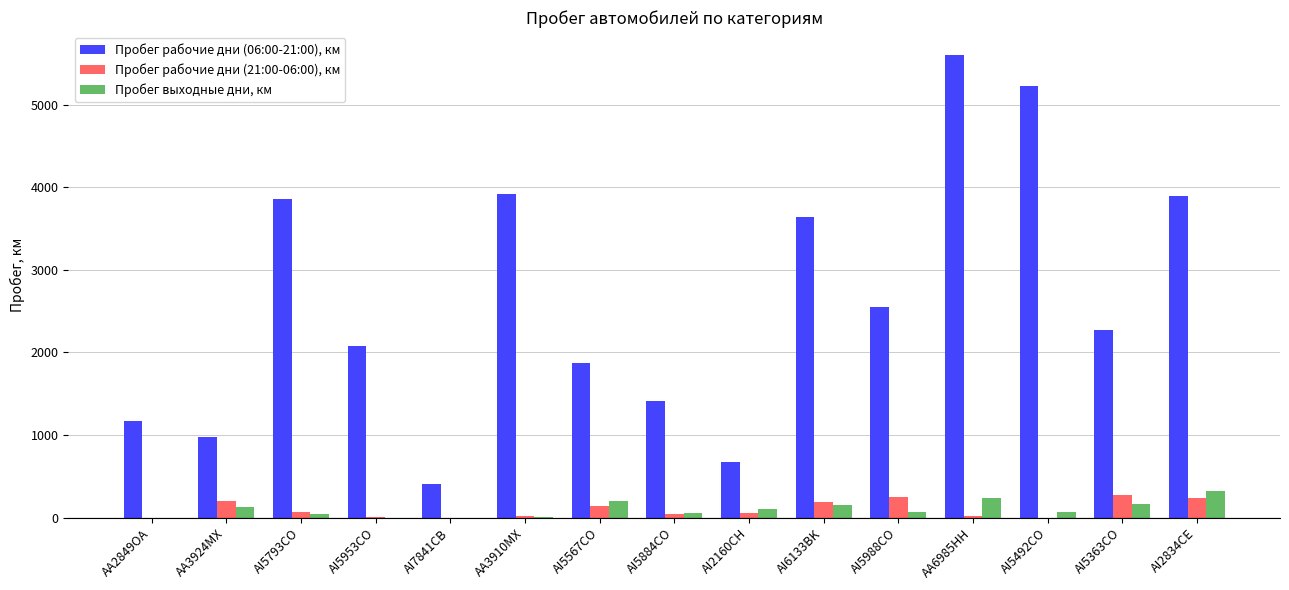

How many values in the Пробег рабочие дни (21:00-06:00), км series exceed 53?

8